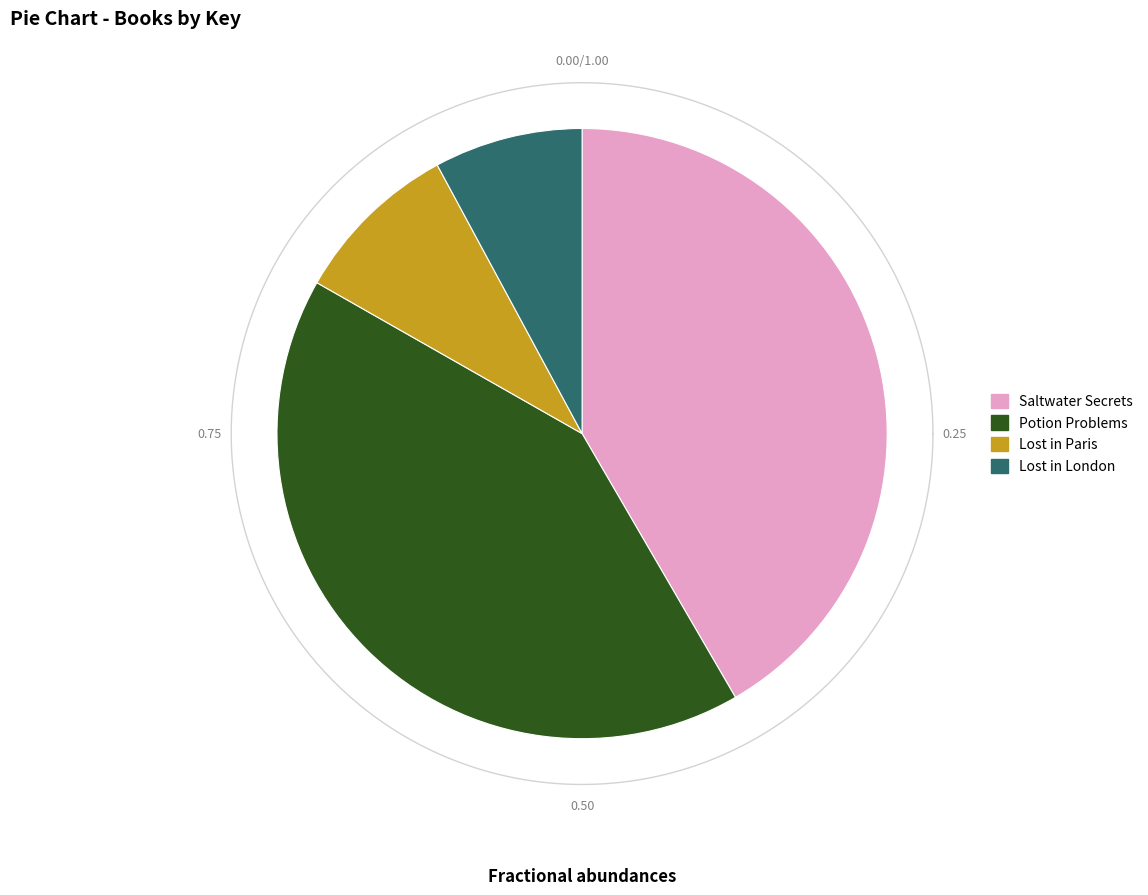

Is there a majority slice in this chart?

No